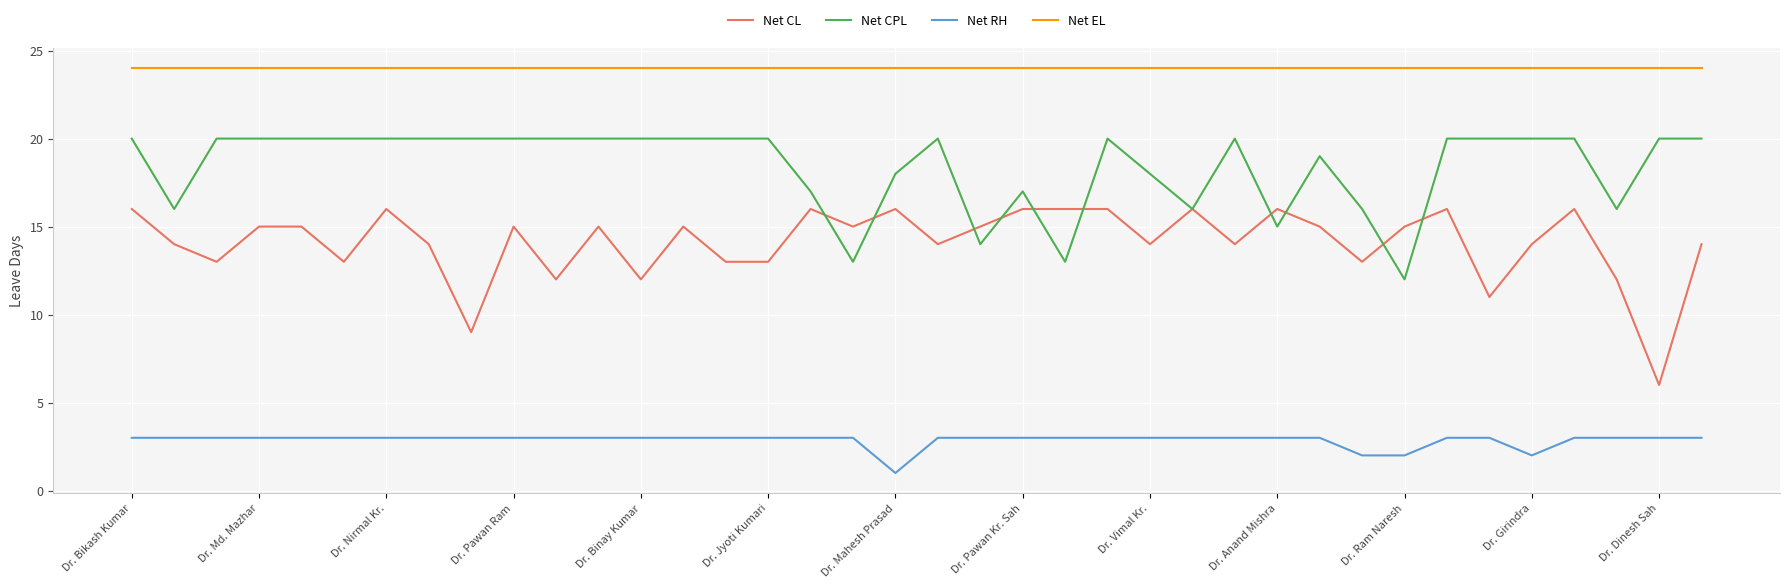

Which series has the largest range (max minus min)?

Net CL